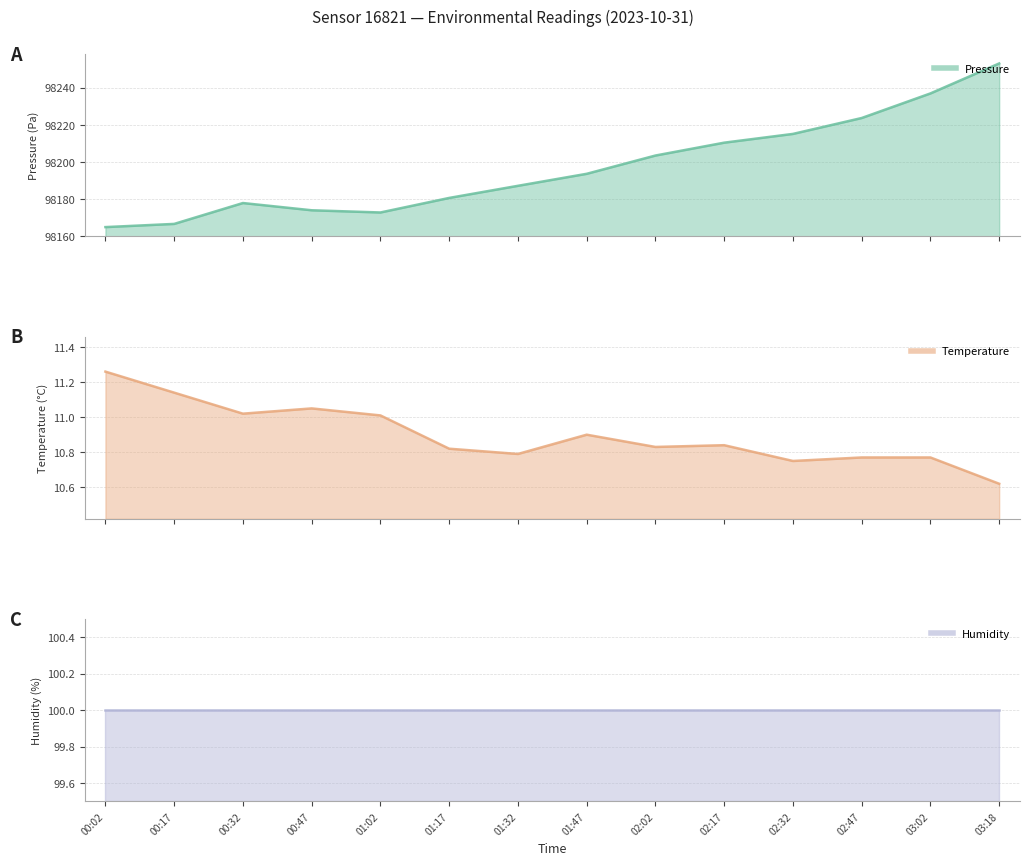

How many data points does each series have?

14